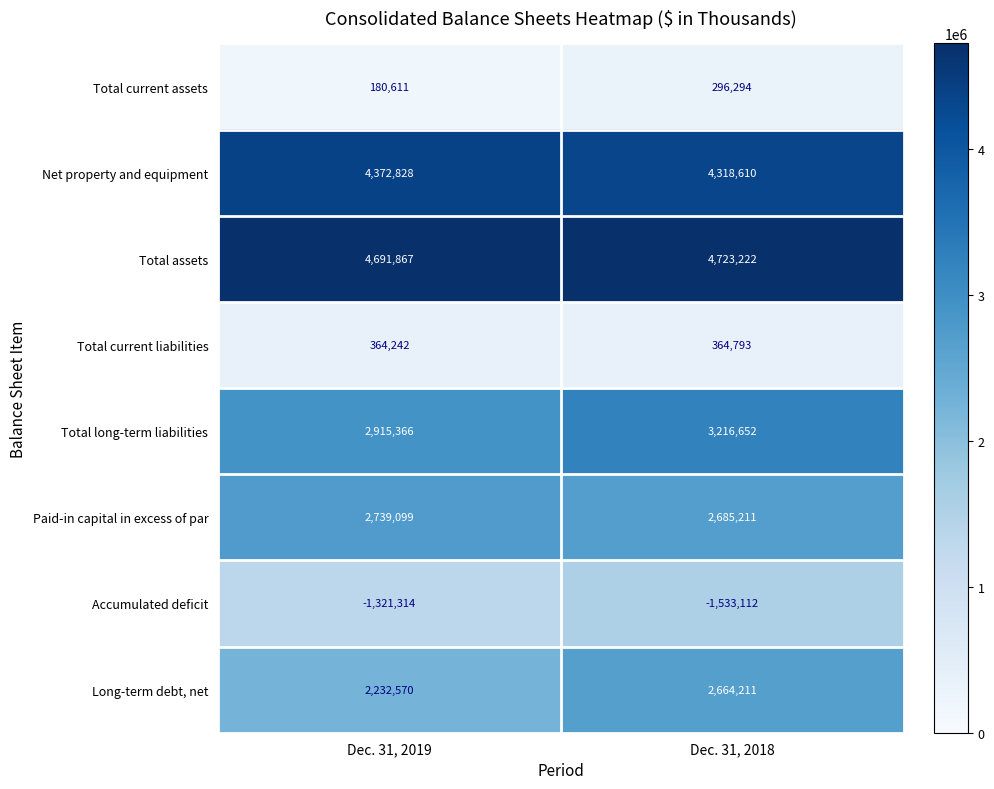

At which label is Total current liabilities closest to 364517?

Dec. 31, 2019